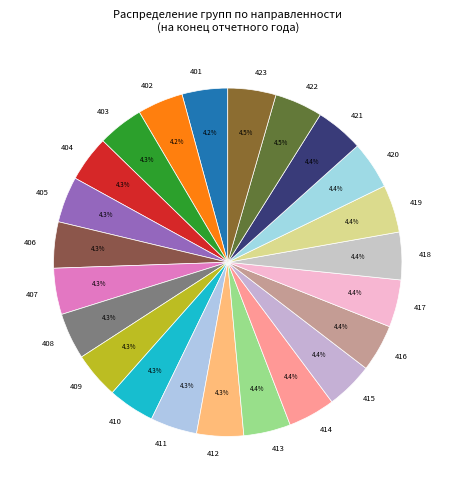

What is the ratio of the value at 420 to the value at 413?

1.0